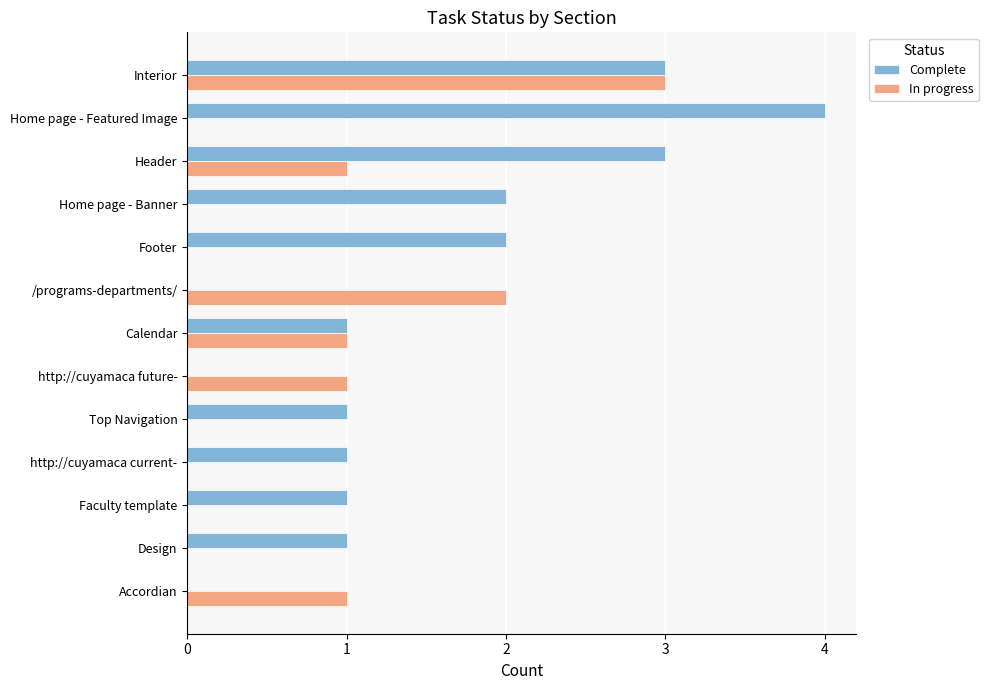

The In progress series shows 1 at Header. True or false?

True